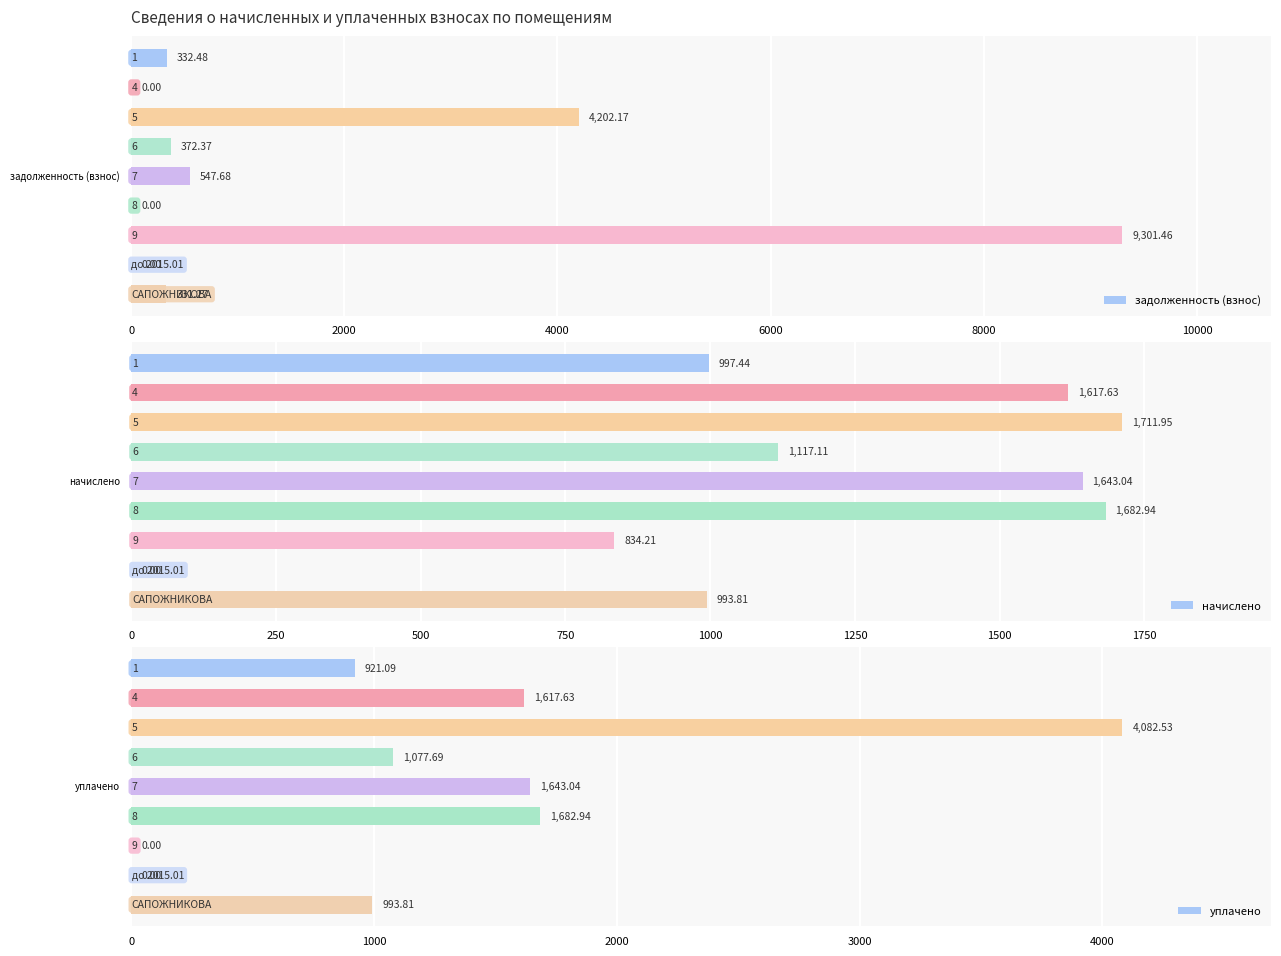

What are all the series names shown in the legend?

задолженность (взнос), начислено, уплачено